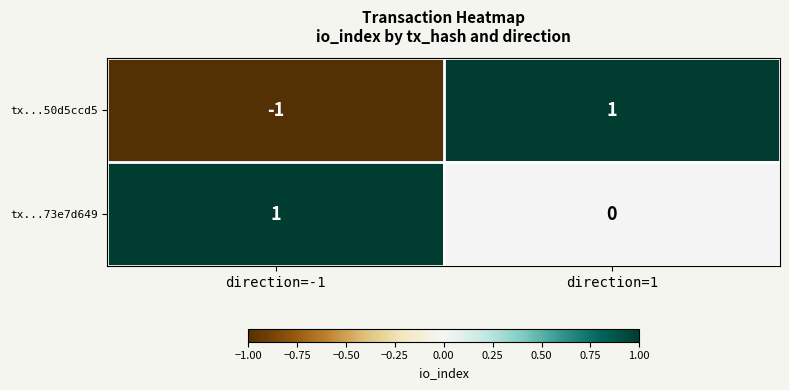

Which series has the largest range (max minus min)?

tx...50d5ccd5